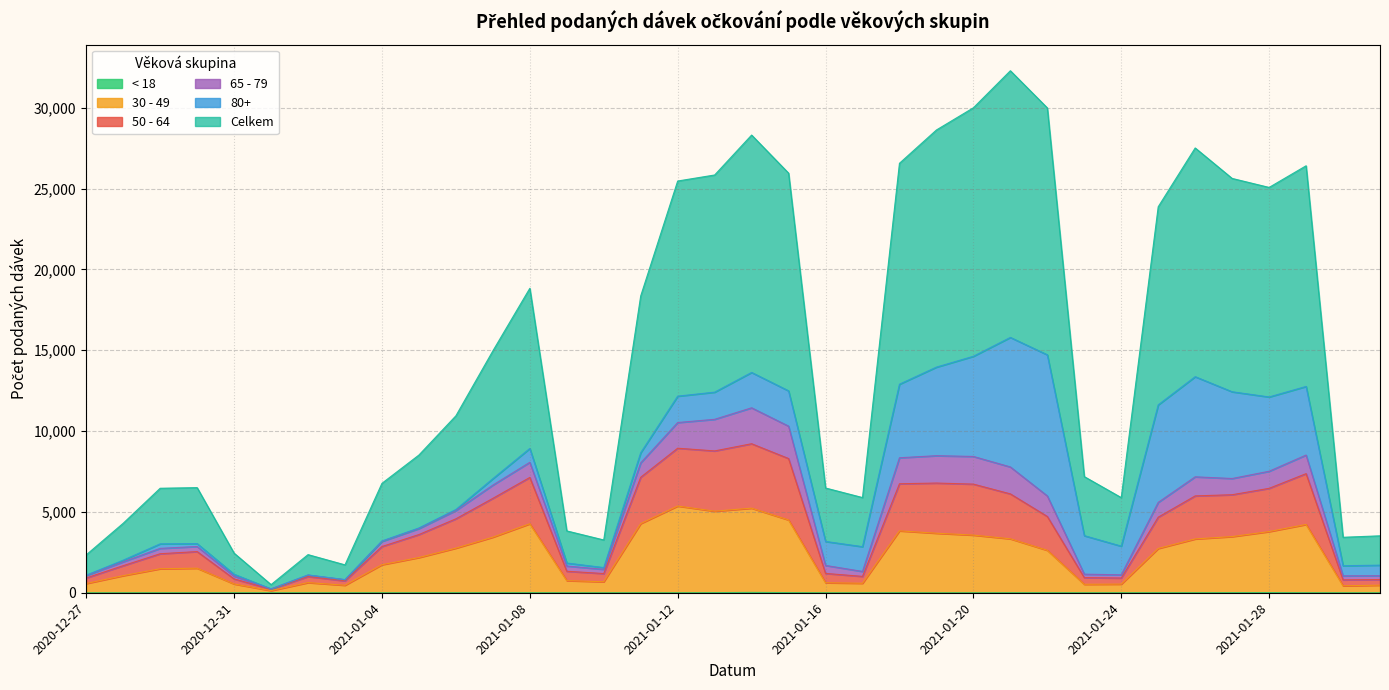

At how many categories does at least one series exceed 6249?

24